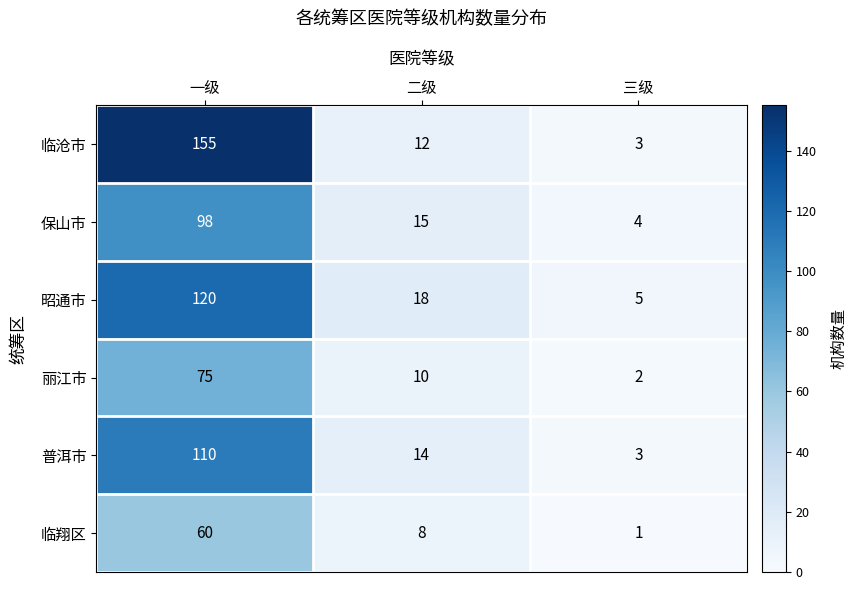

Which series has the largest total across all categories?

临沧市